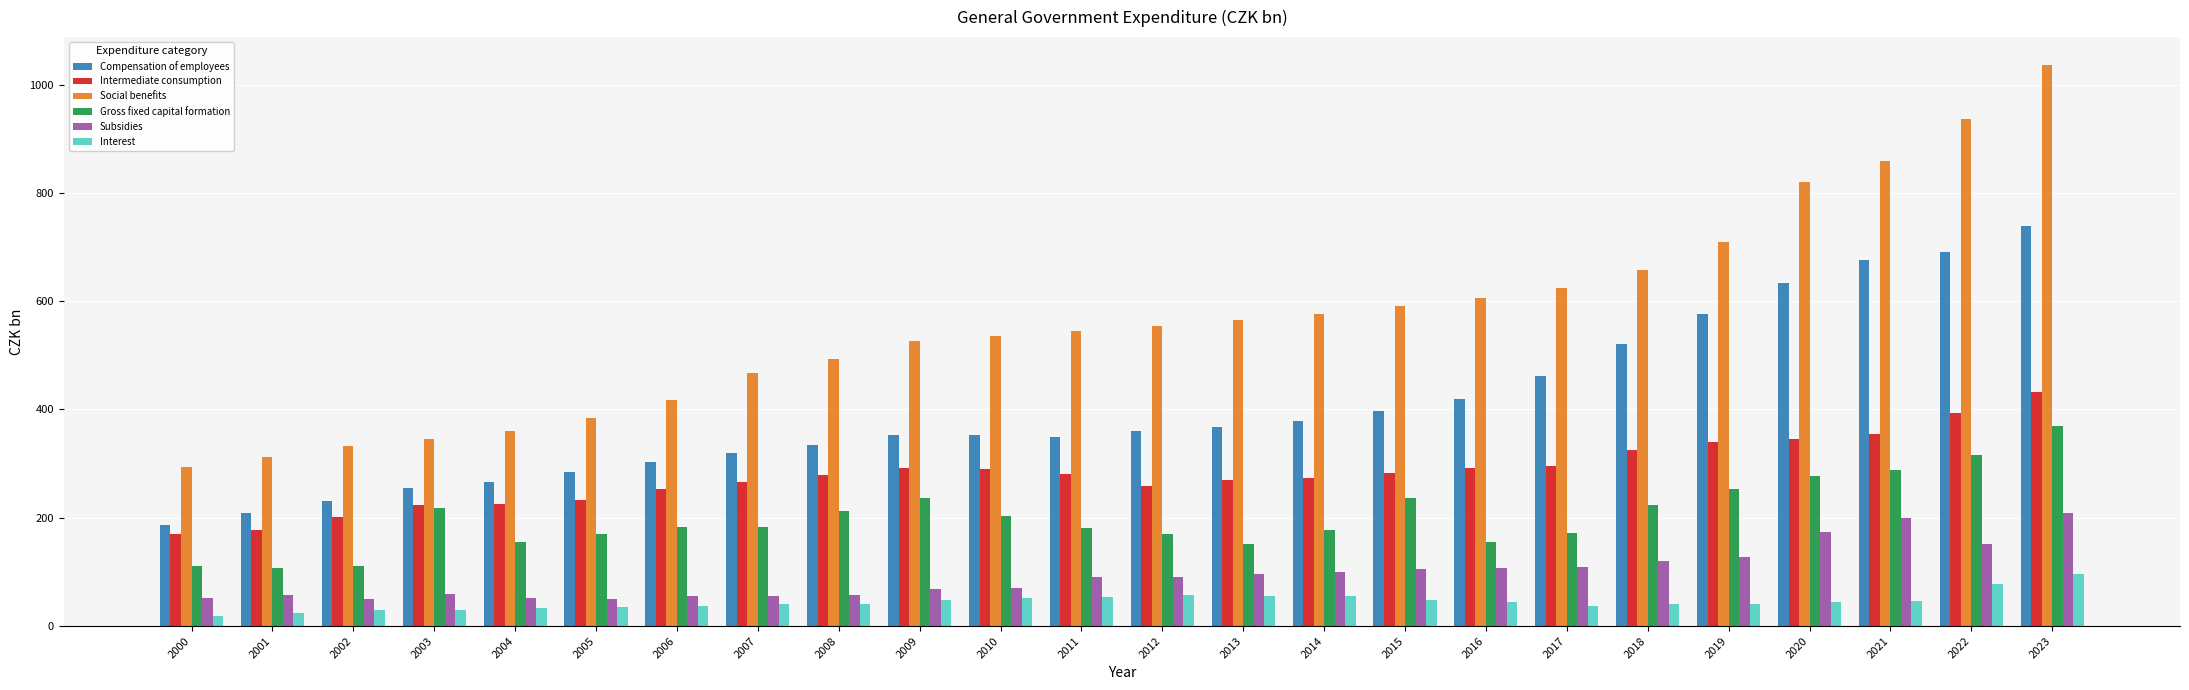

Count the number of data series in this chart.

6